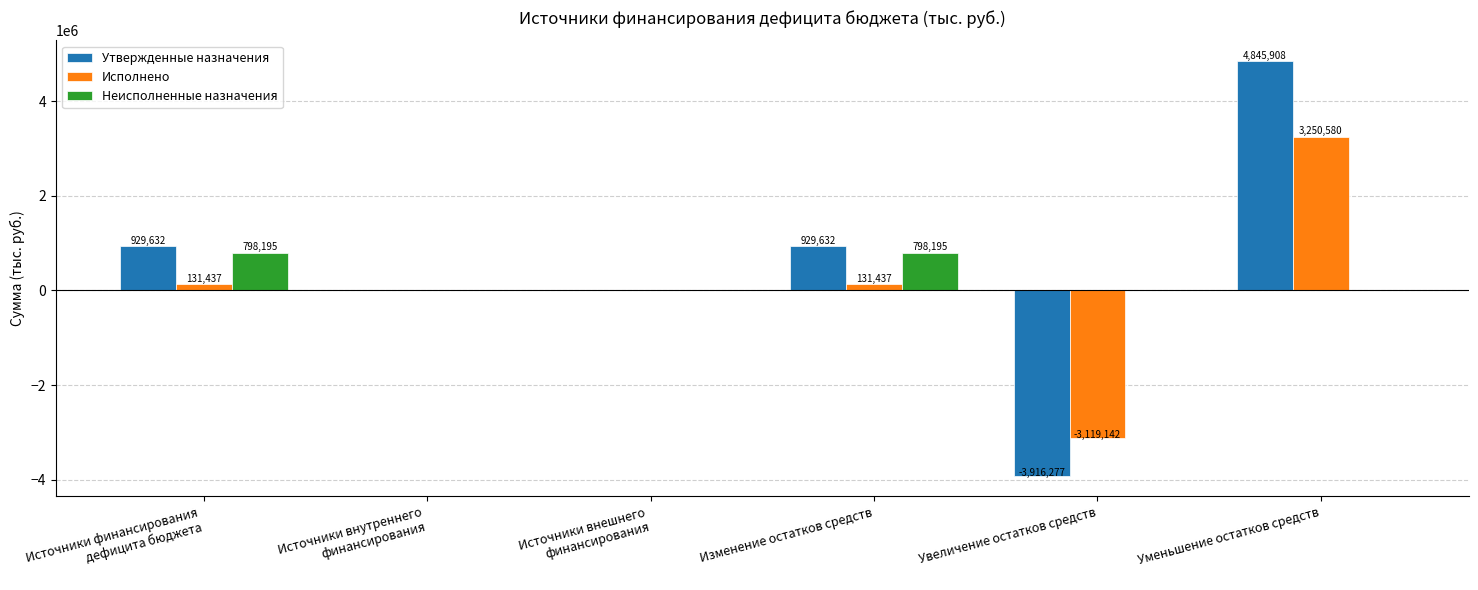

Which series has the largest total across all categories?

Утвержденные назначения